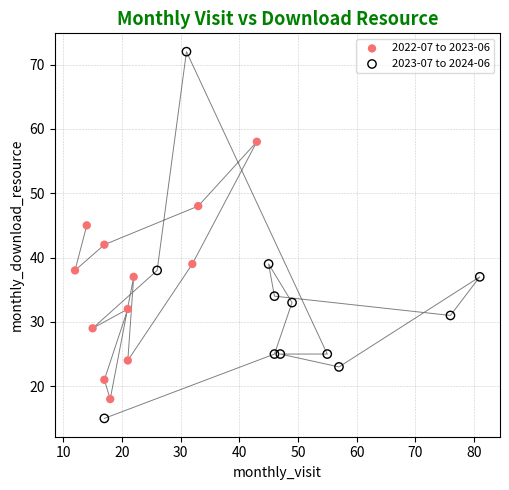

Which series has the widest spread of Y values?

2023-07 to 2024-06